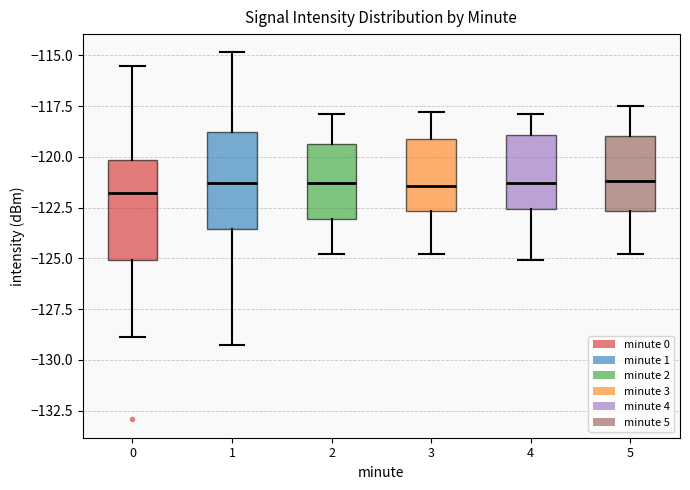

Where does the upper whisker of the box at x = 3 end on the y-axis? The values are not printed on the chart, so give them approximately, as read against the axis.

-118.0